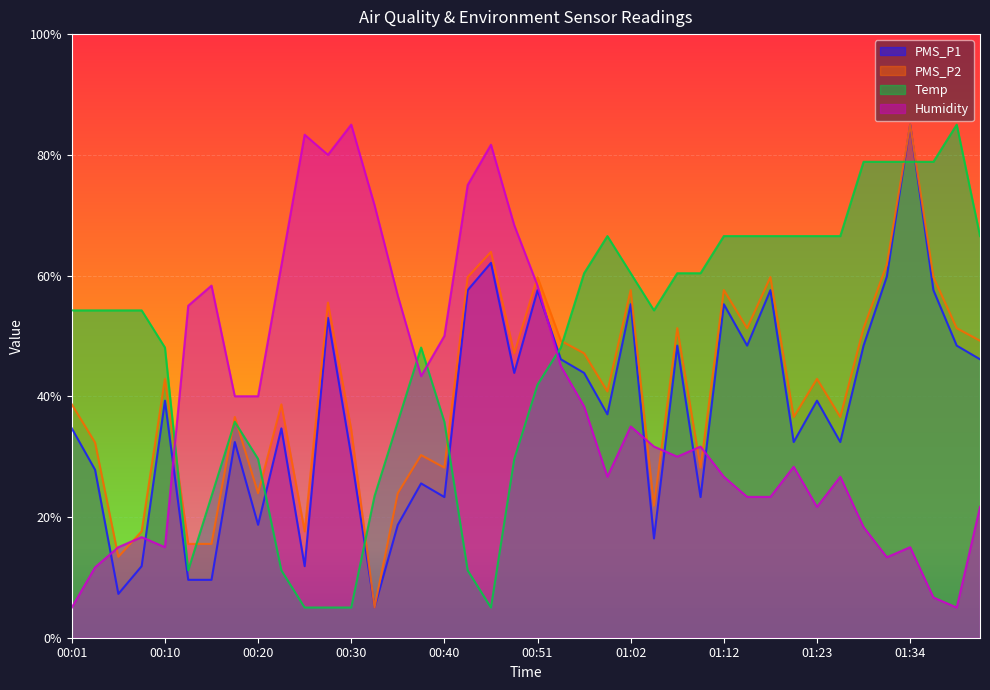

Which series has the largest total across all categories?

Temp